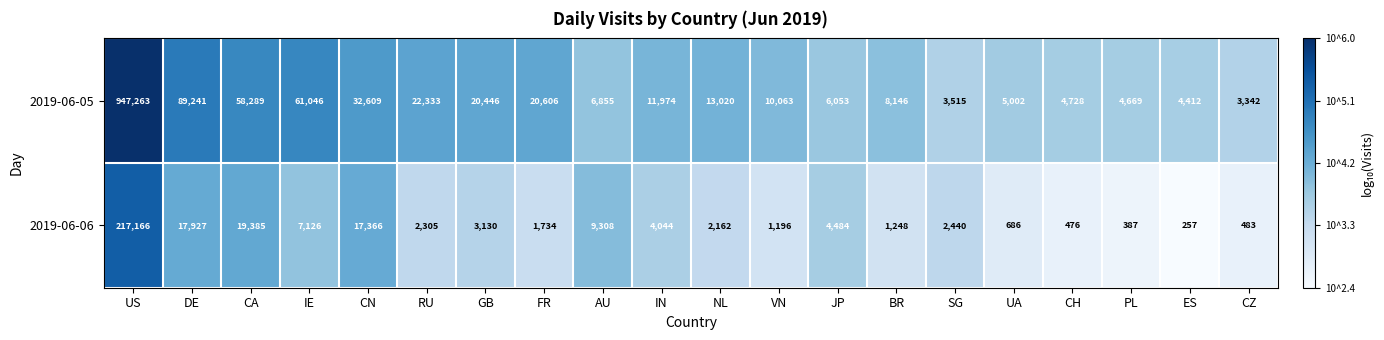

What is the maximum value for 2019-06-06?

217166